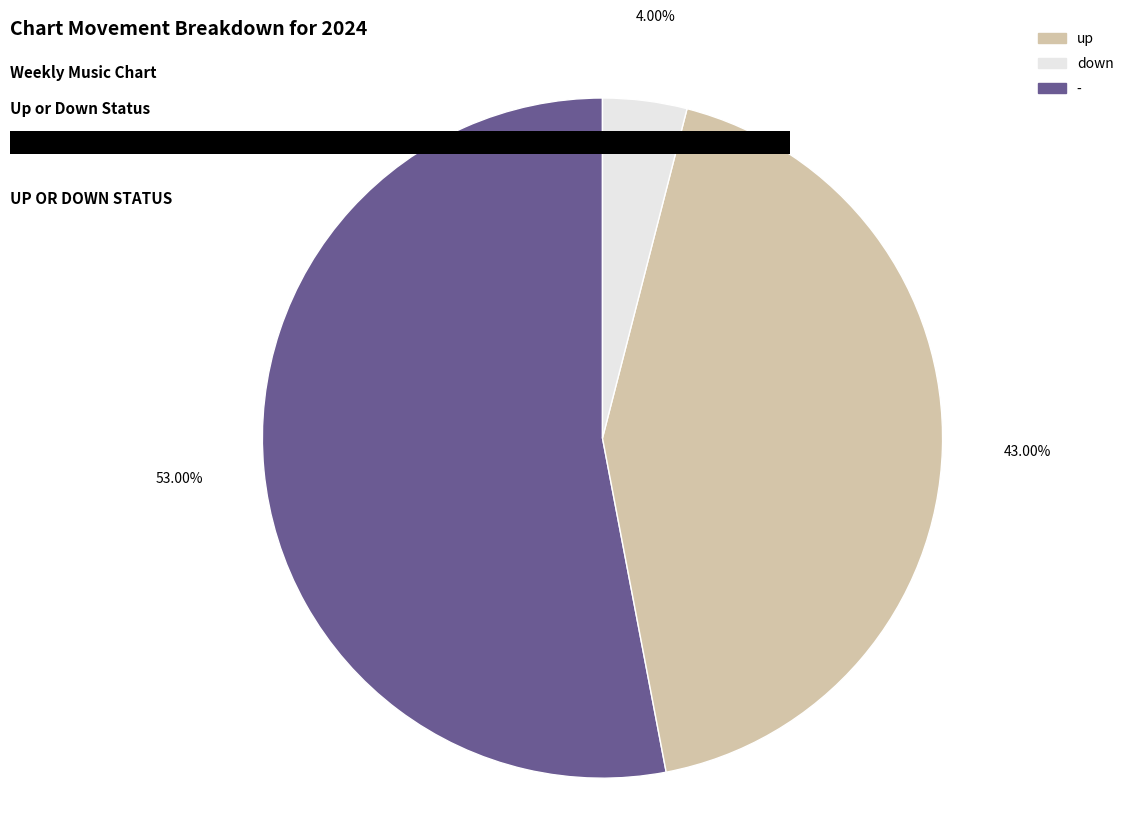

Does any single category account for the majority?

Yes